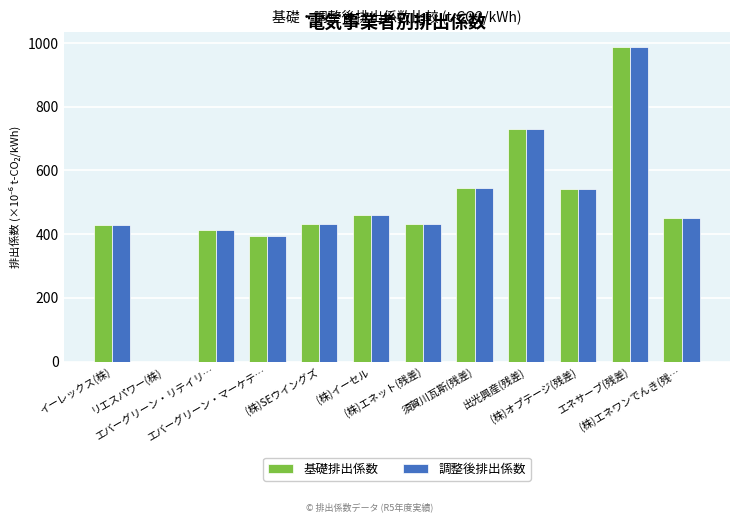

At which label is 調整後排出係数 closest to 493?

(株)イーセル